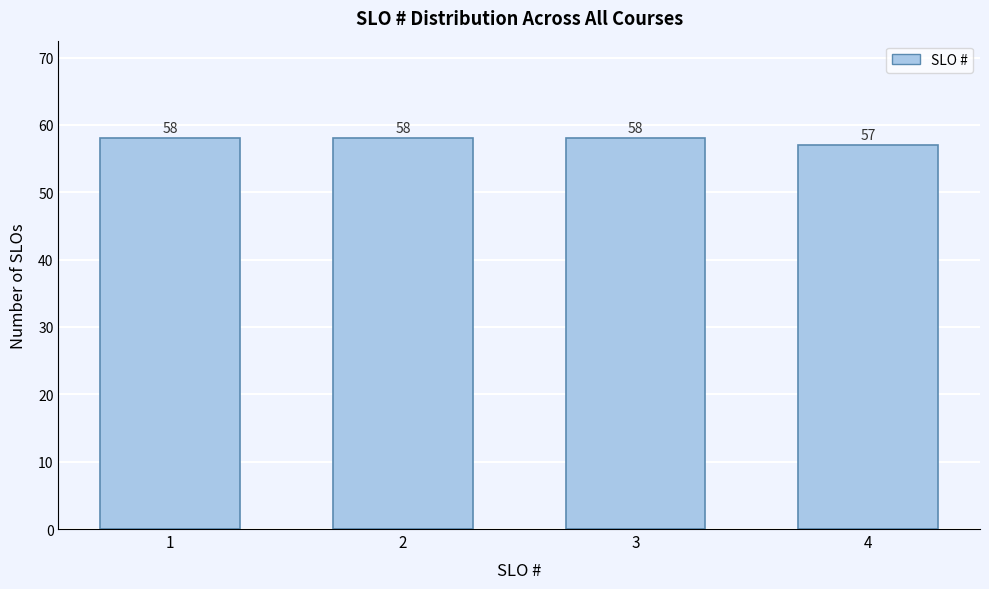

Reading left to right, list all the values displayed in this chart.

1=58	2=58	3=58	4=57